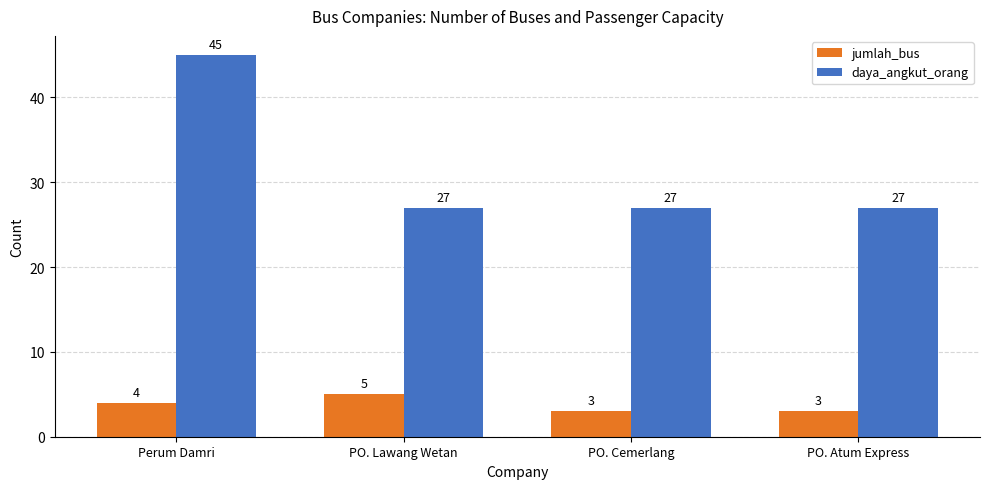

Count the daya_angkut_orang values in the range 27 to 45.

4